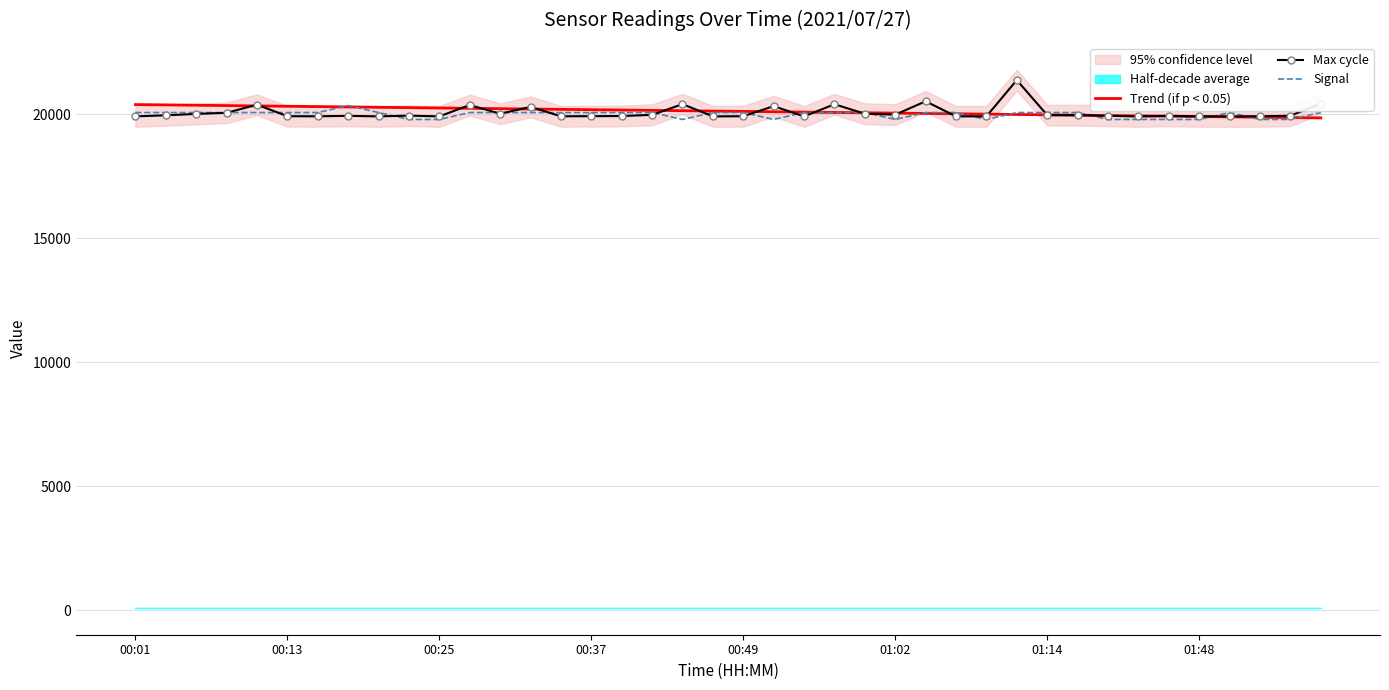

What is the total value across all series at 8?

60245.1